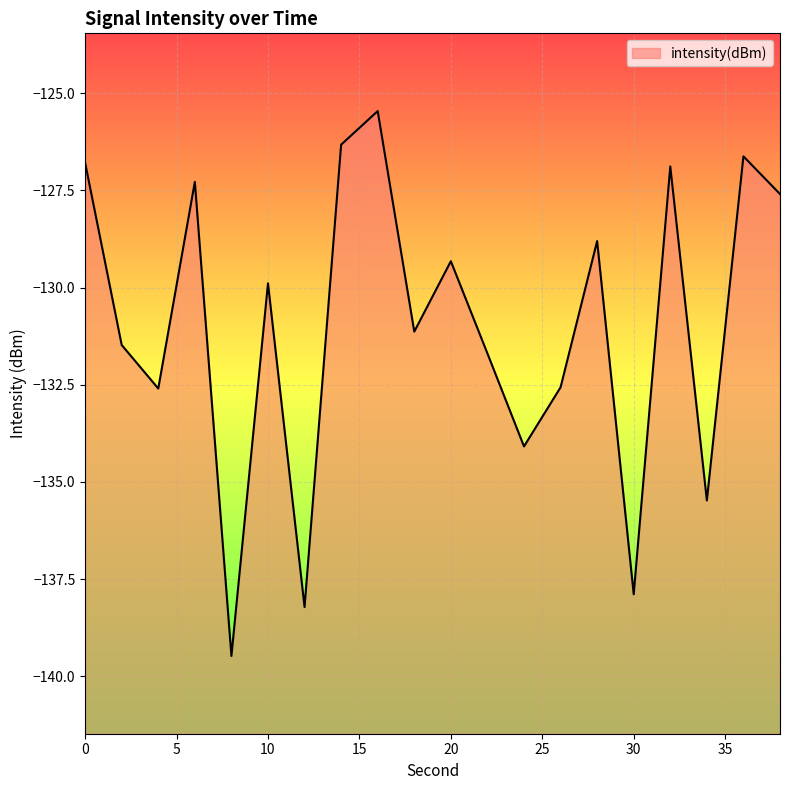

What is the difference between the maximum and minimum values?

14.0